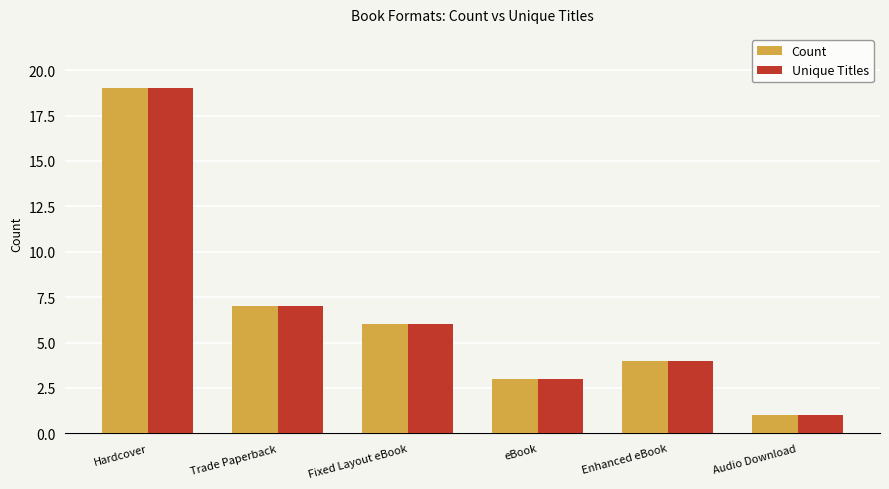

How many bars are there in each group?

2